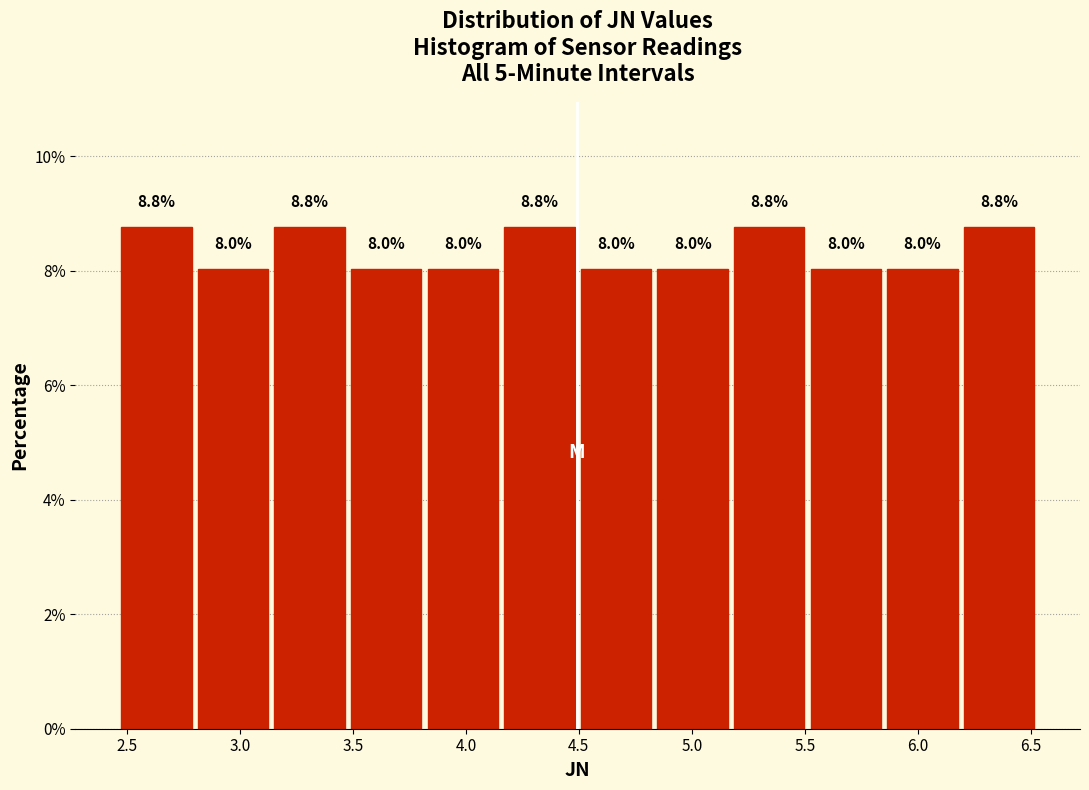

Reading left to right, transcribe this chart: for each bar, give the range it covers on the x-axis and its height. The bar edges are not printed on the chart, so give them approximately, as read against the axis.

2.45 to 2.80: 8.8
2.80 to 3.15: 8.0
3.15 to 3.50: 8.8
3.50 to 3.80: 8.0
3.80 to 4.15: 8.0
4.15 to 4.50: 8.8
4.50 to 4.85: 8.0
4.85 to 5.15: 8.0
5.15 to 5.50: 8.8
5.50 to 5.85: 8.0
5.85 to 6.20: 8.0
6.20 to 6.55: 8.8